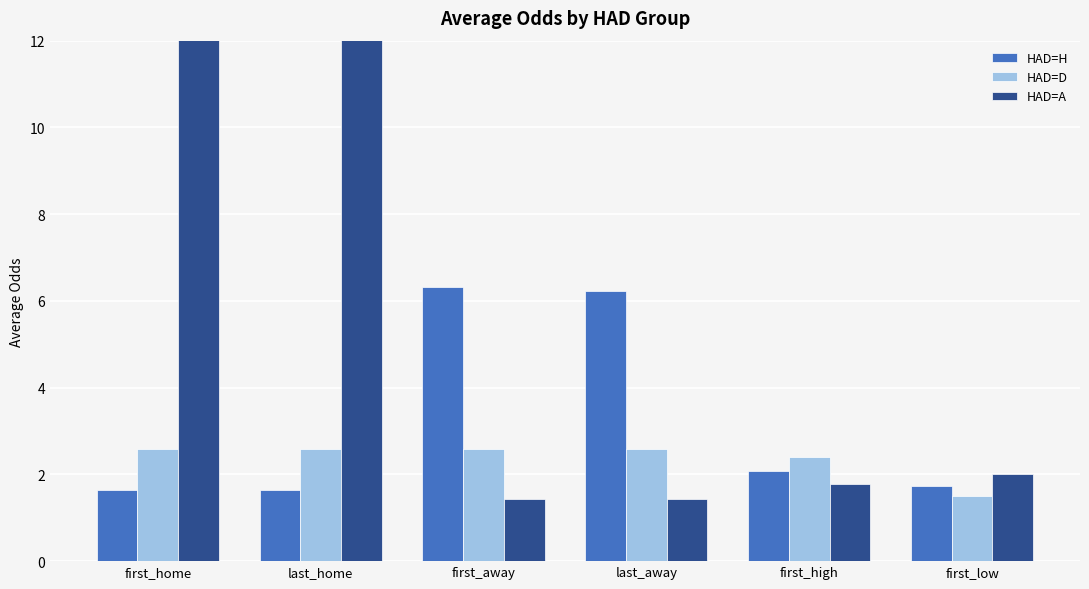

How many data points does each series have?

6